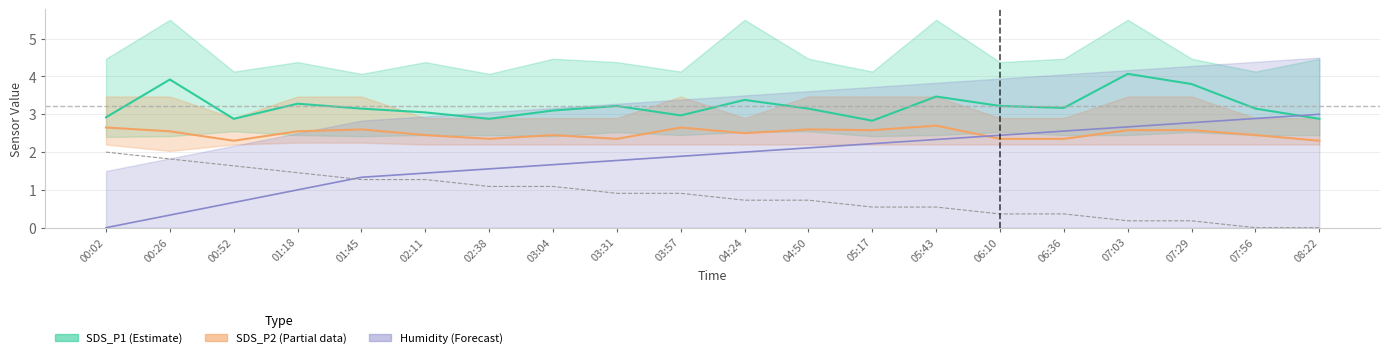

What is the difference between the maximum and minimum values in the Humidity (Forecast) series?

3.0